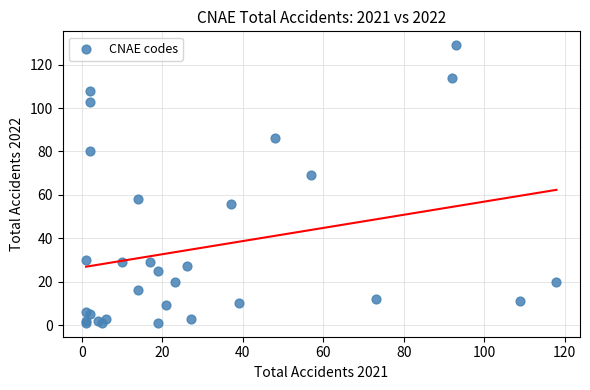

What Y value in the scatter plot is closest to 65?

69